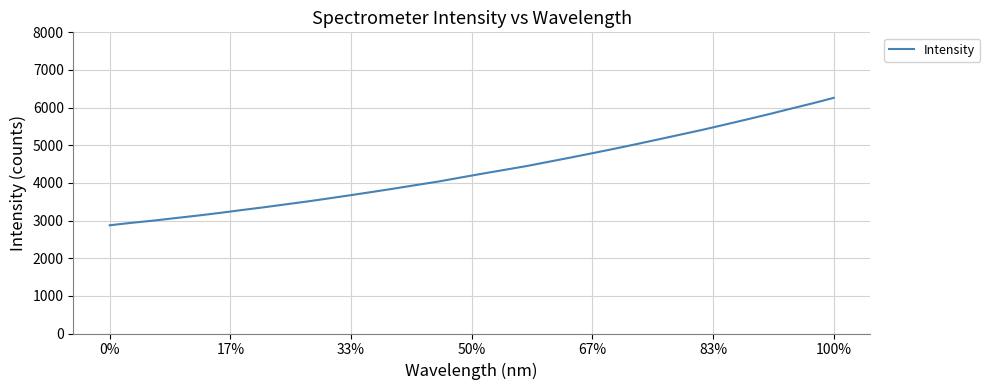

Does the chart have visible grid lines?

Yes